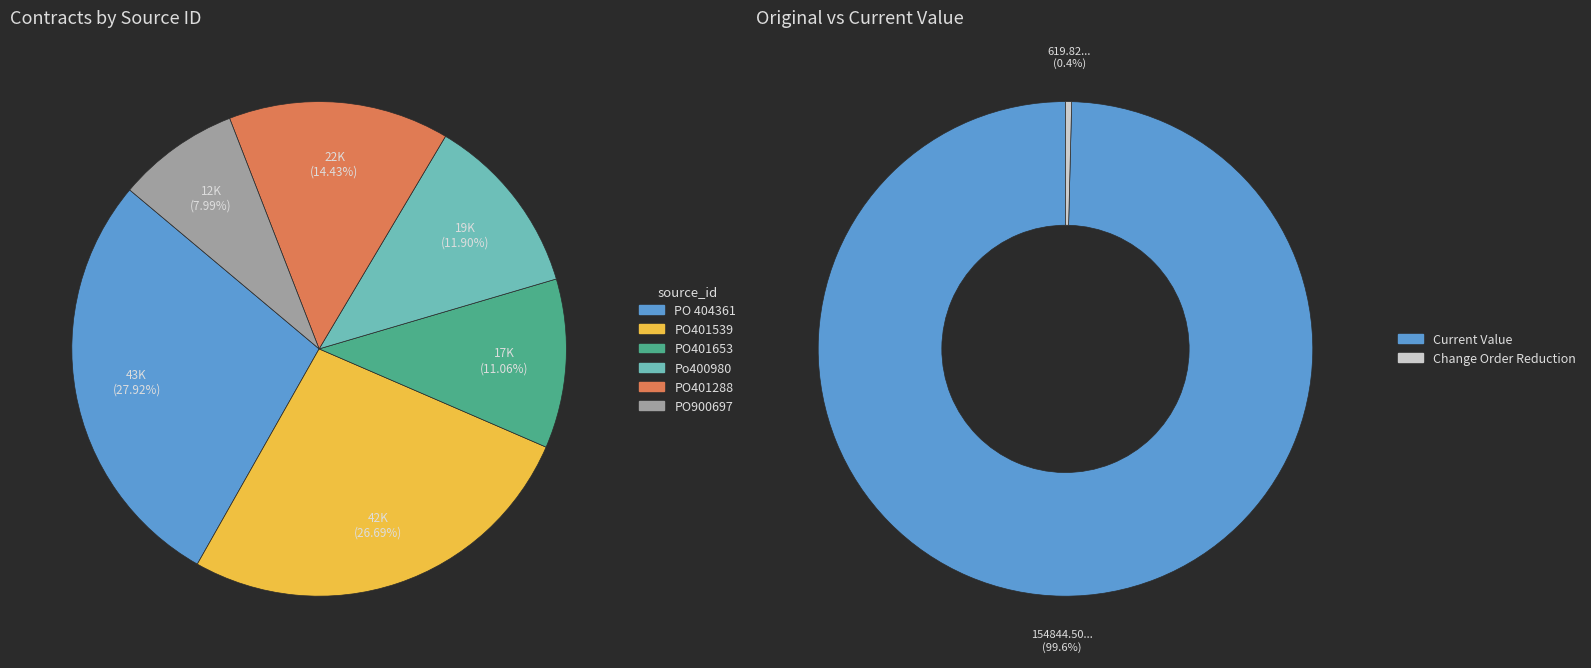

What is the change in value from PO 404361 to PO401653?

-26199.0